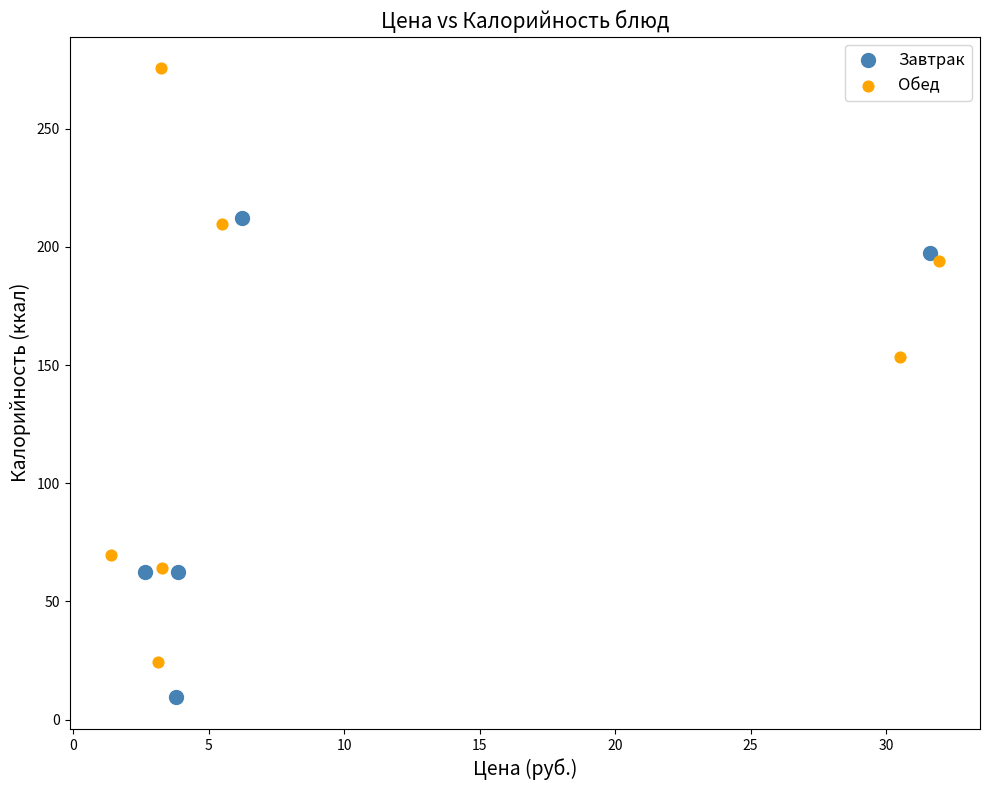

Which series reaches the minimum Y coordinate?

Завтрак